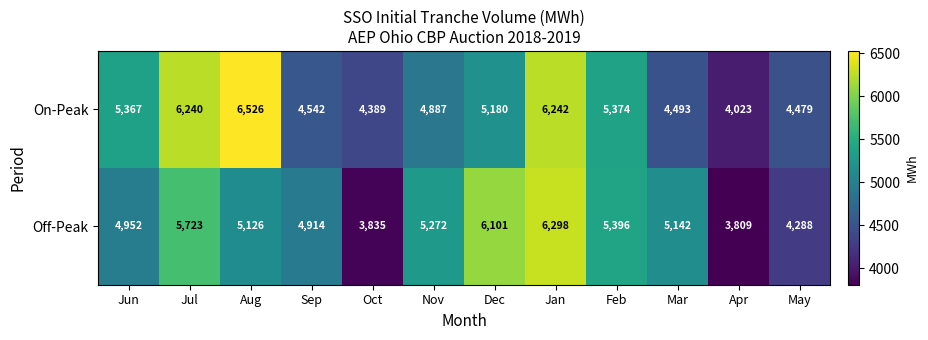

Rank the series at Nov from lowest to highest value.

On-Peak, Off-Peak